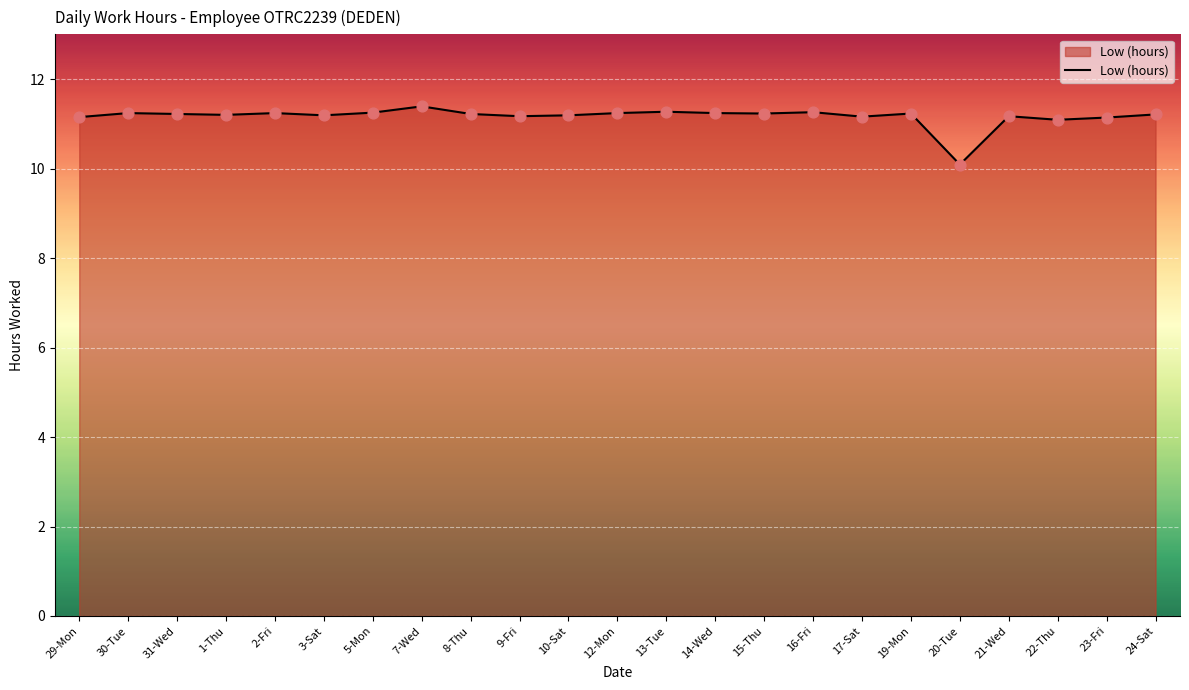

Approximately how many times larger is the value at 5-Mon compared to 12-Mon?

1.0